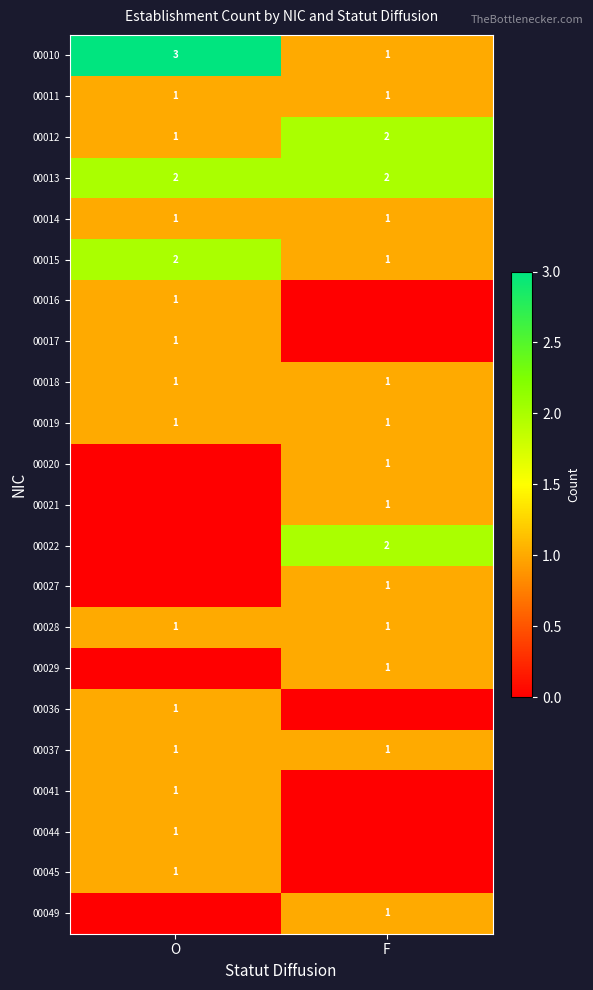

What is the sum of all 00010 values?

4